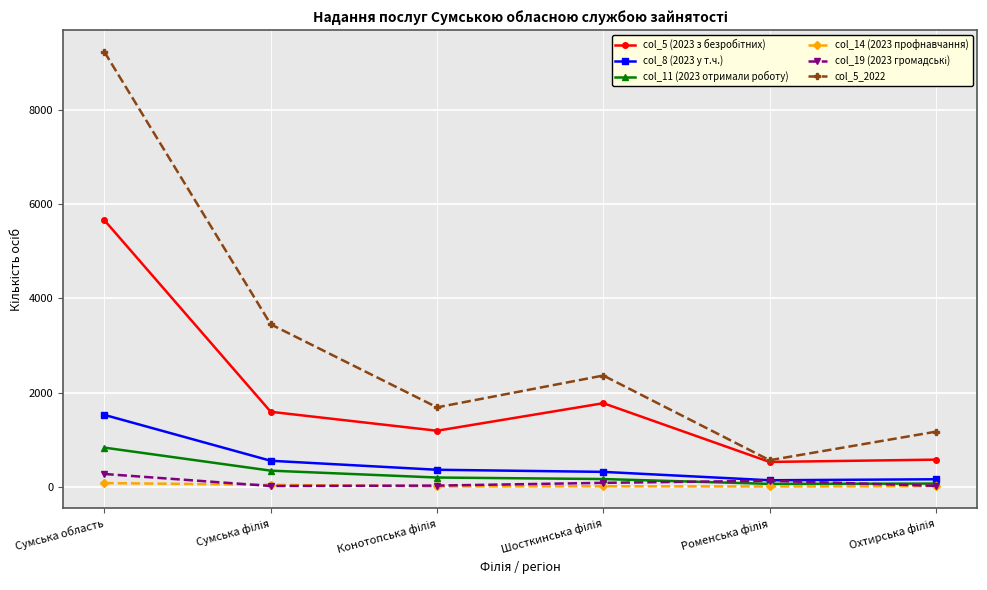

Which series has the largest total across all categories?

col_5_2022